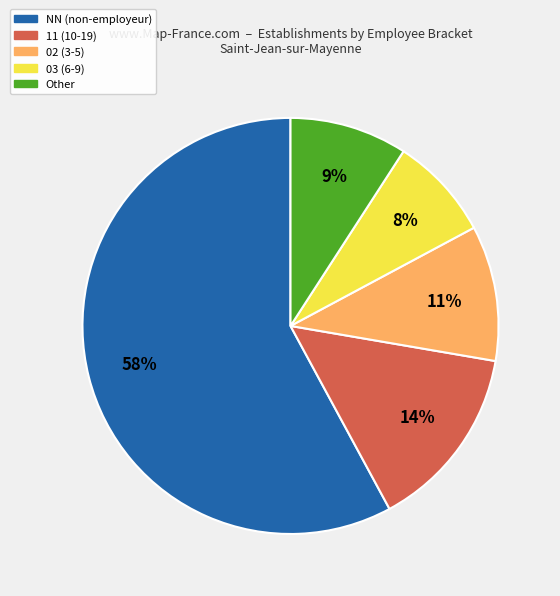

What is the smallest slice in the pie chart?

03 (6-9)